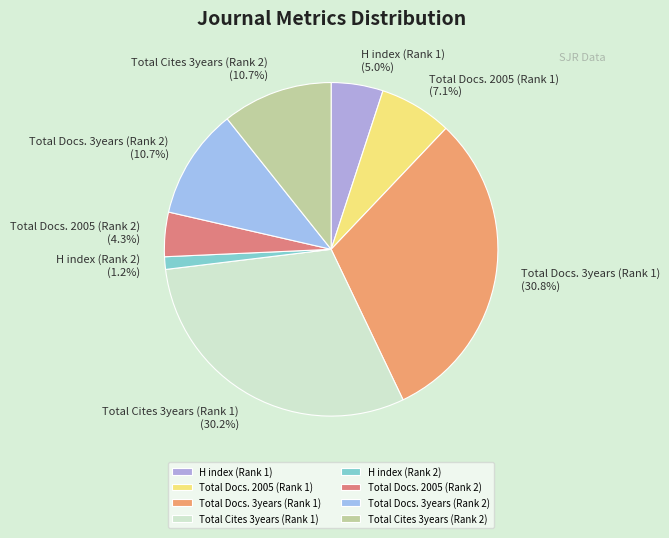

Which category has the smallest portion of the pie?

H index (Rank 2)